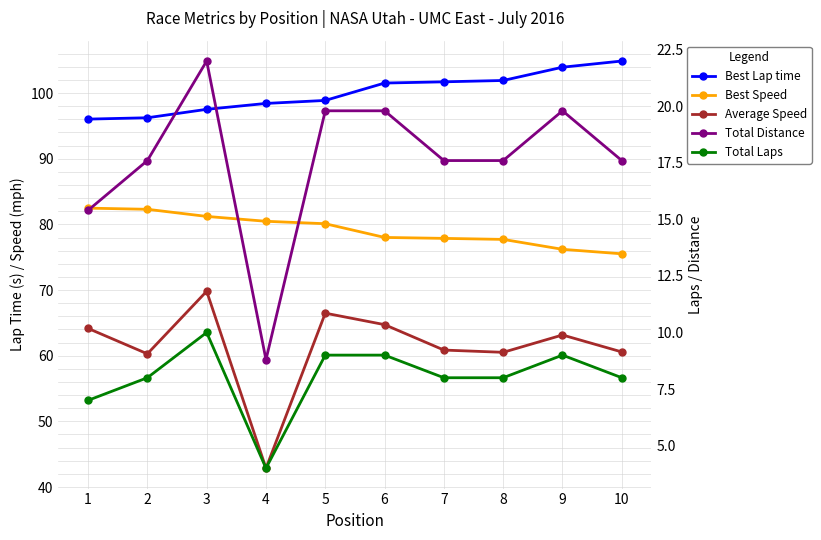

Reading left to right, transcribe all the data shown in this chart.

Best Lap time: 96.0	96.2	97.5	98.4	98.9	101.5	101.7	101.9	103.9	104.9
Best Speed: 82.5	82.3	81.2	80.5	80.1	78.0	77.9	77.7	76.2	75.5
Average Speed: 64.2	60.3	69.8	42.9	66.5	64.7	60.9	60.5	63.2	60.6
Total Distance: 15.4	17.6	22.0	8.8	19.8	19.8	17.6	17.6	19.8	17.6
Total Laps: 7.0	8.0	10.0	4.0	9.0	9.0	8.0	8.0	9.0	8.0